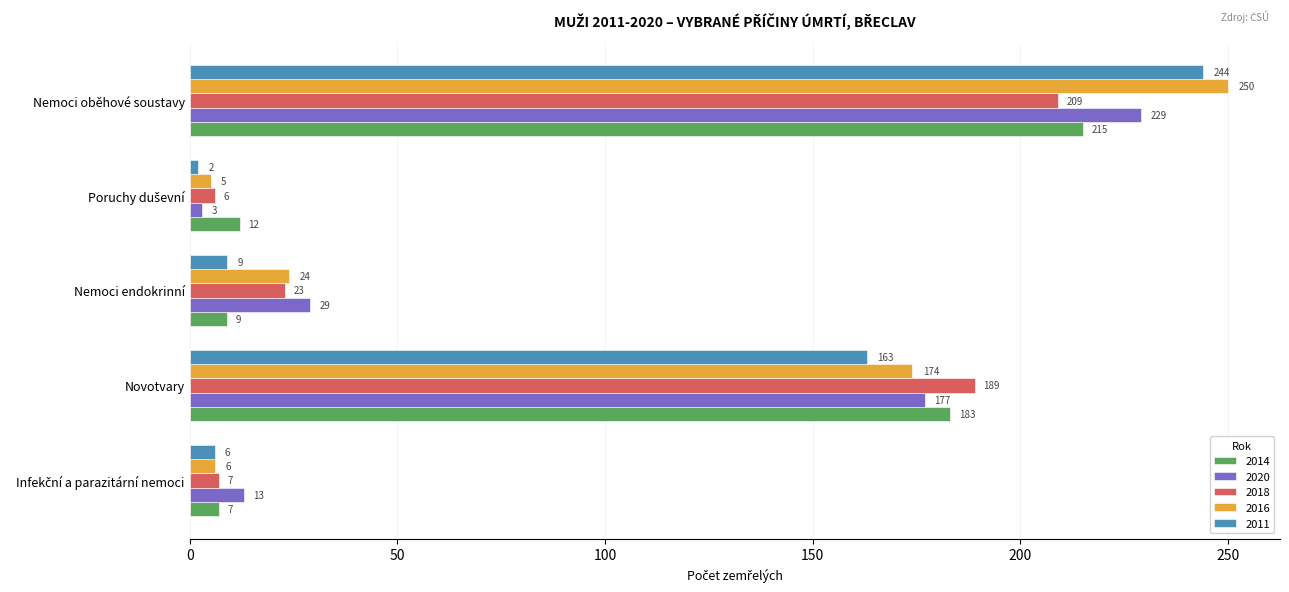

What is the maximum value shown in the chart?

250